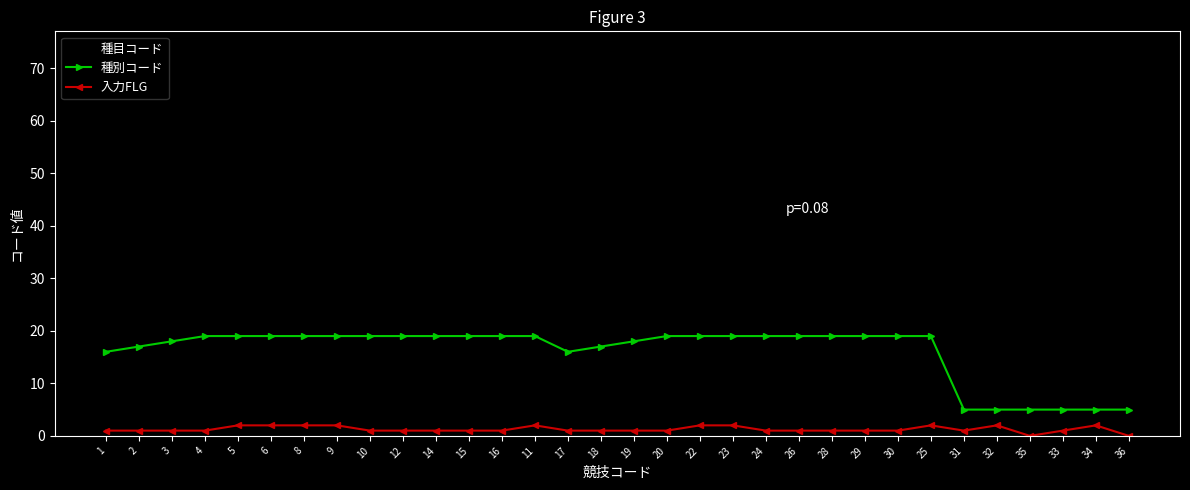

True or false: 入力FLG and 種目コード intersect in this chart.

False